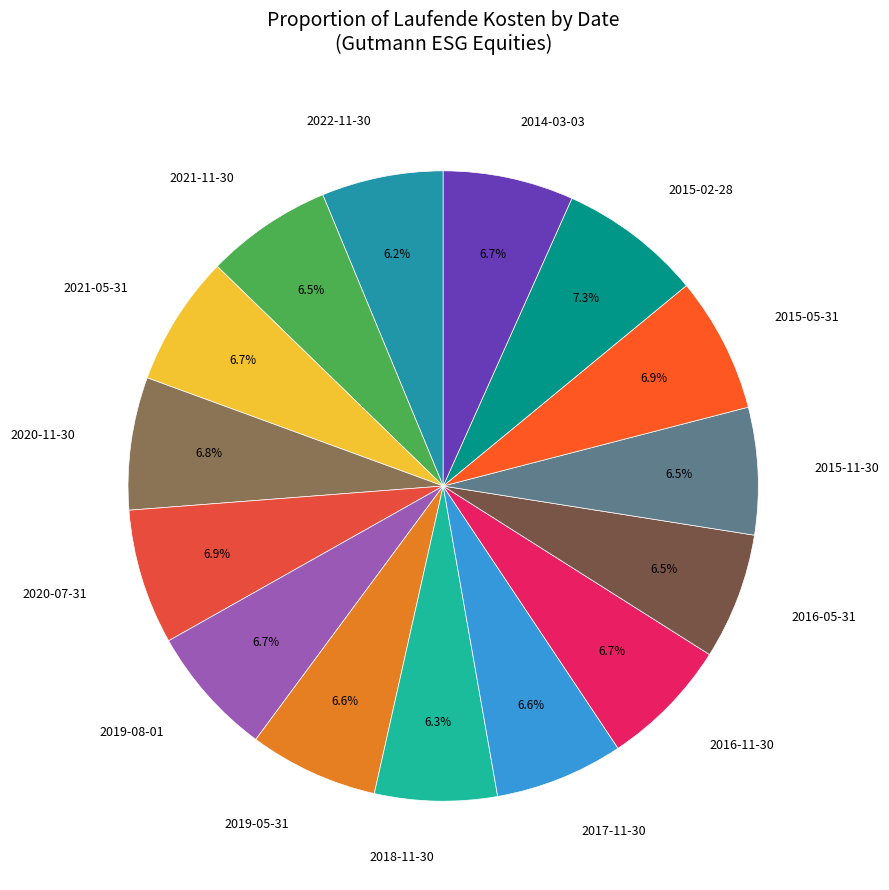

To the nearest percent, what is the combined percentage of 2017-11-30 and 2016-05-31?

13%